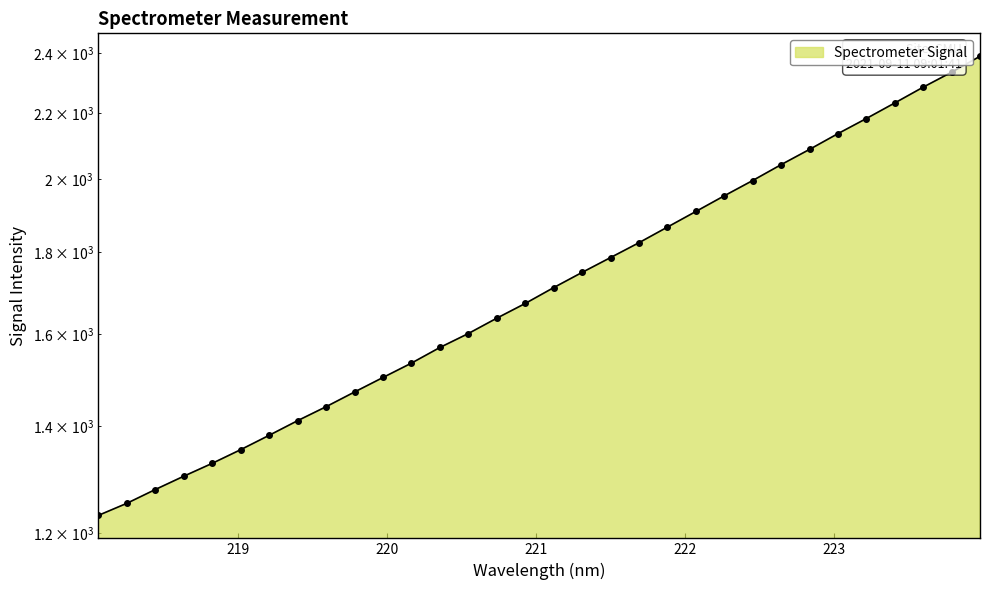

Count the number of data series in this chart.

1